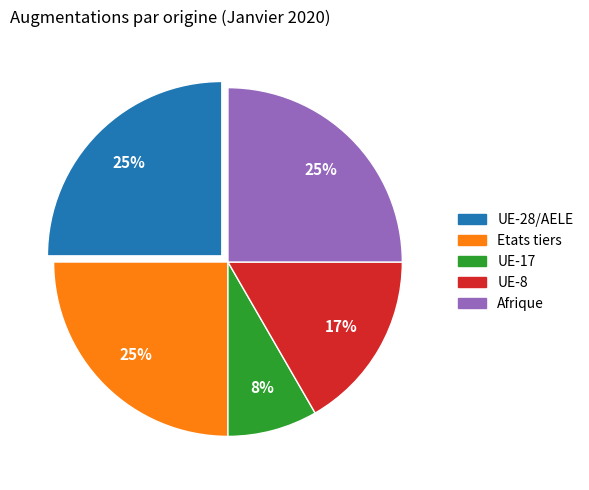

Is there any slice that represents more than half of the pie?

No